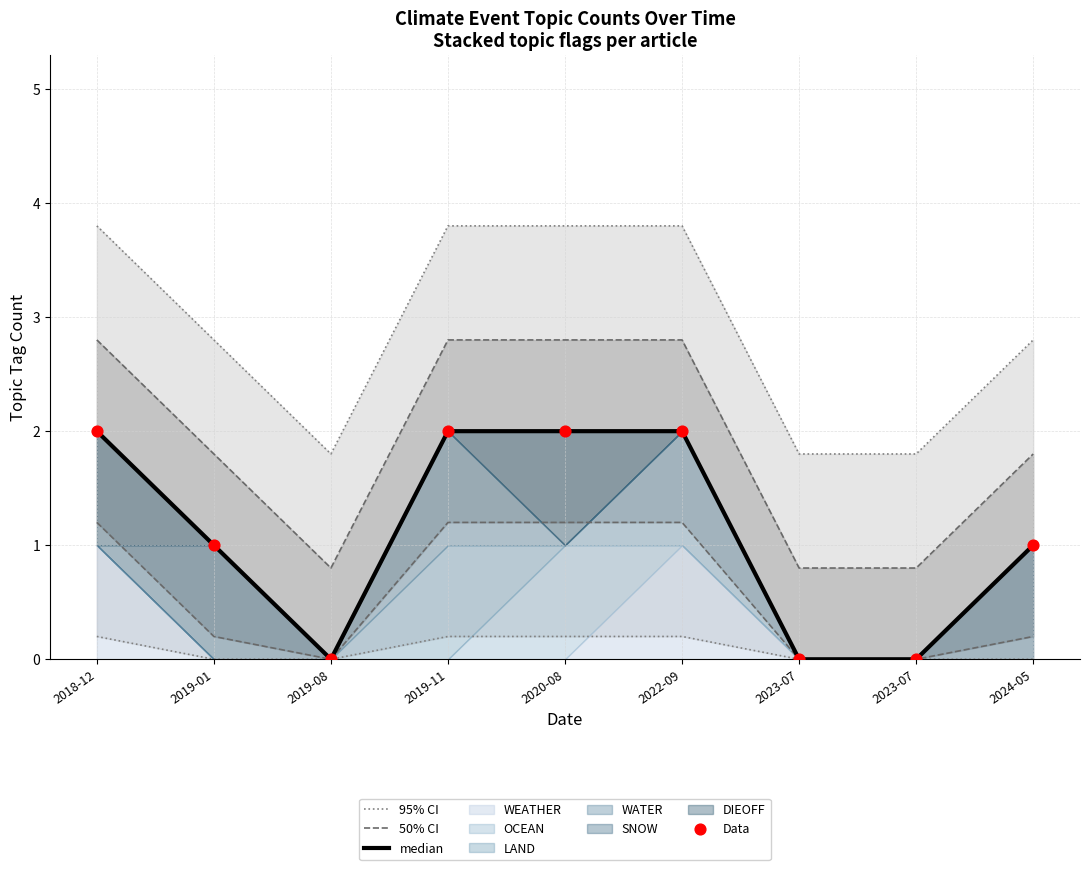

At which category is the sum across all series the highest?

2018-12